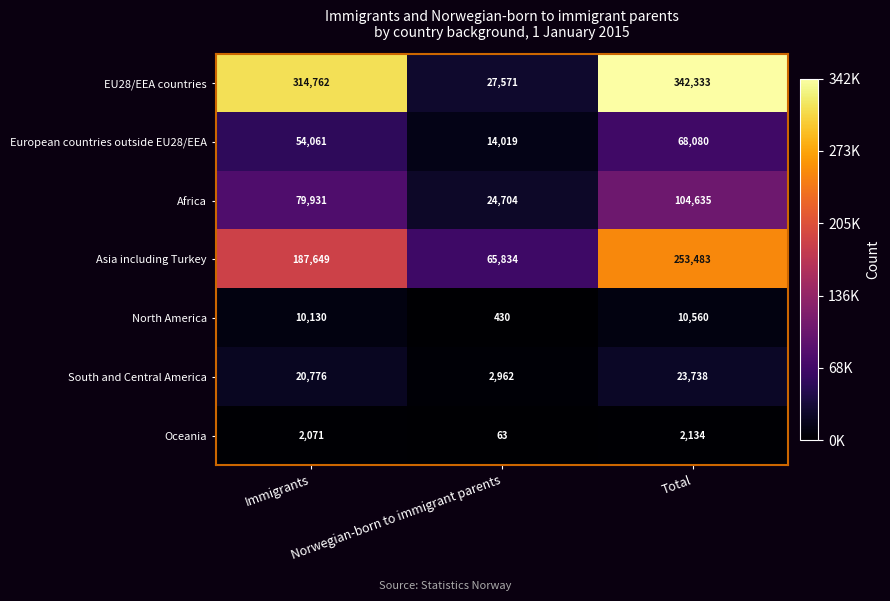

Rank the series by their maximum value, from highest to lowest.

EU28/EEA countries, Asia including Turkey, Africa, European countries outside EU28/EEA, South and Central America, North America, Oceania